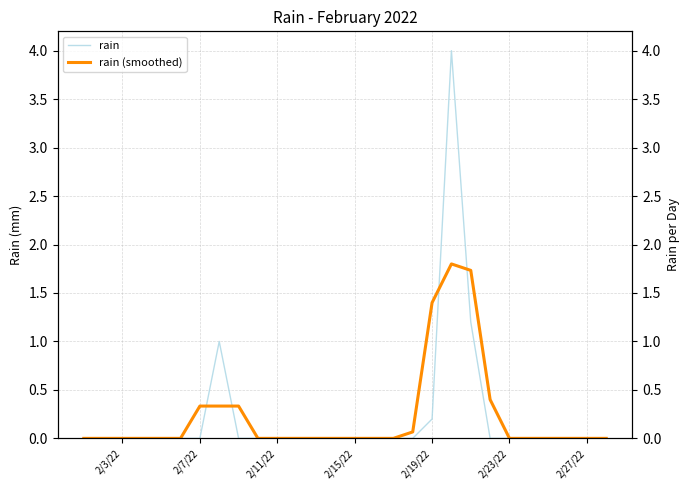

Which series has the largest total across all categories?

rain